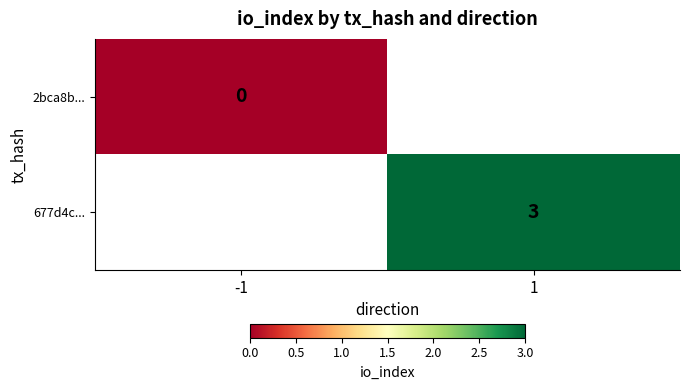

At how many categories does at least one series exceed 1?

1